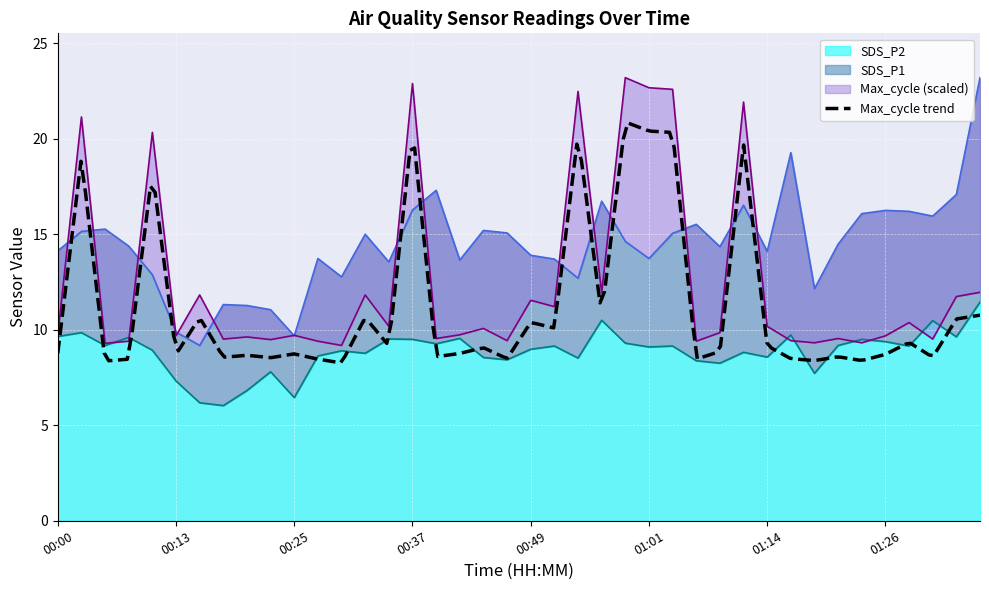

Where do Max_cycle and SDS_P2 first cross each other?

00:05 and 00:08